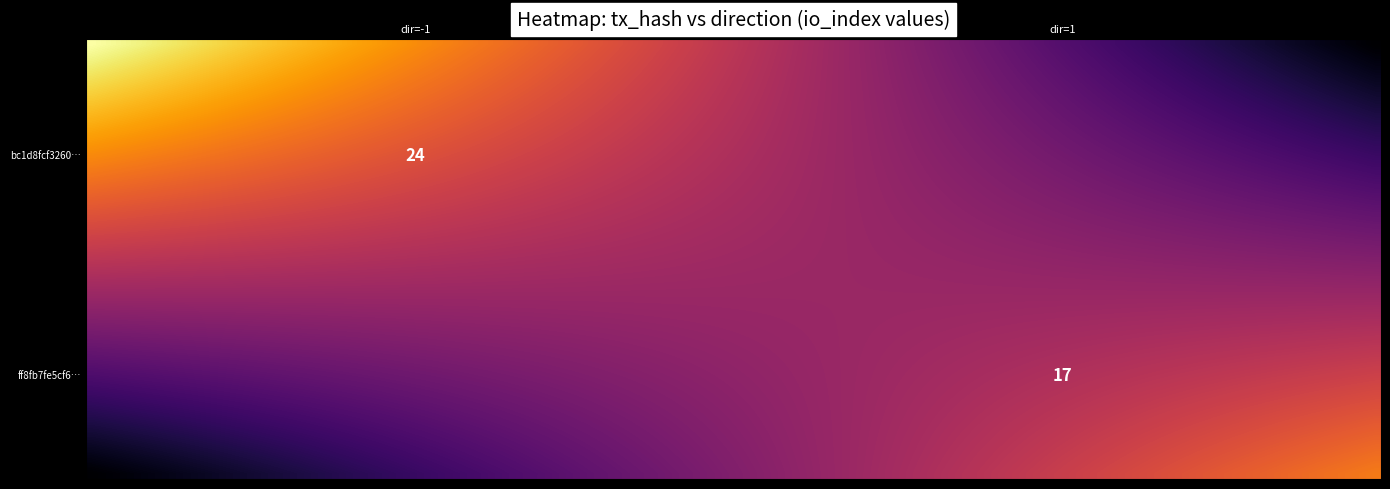

Is it true that ff8fb7fe5cf6528c0222684e8e1e09a26b5dd35 equals 0 at direction?

False